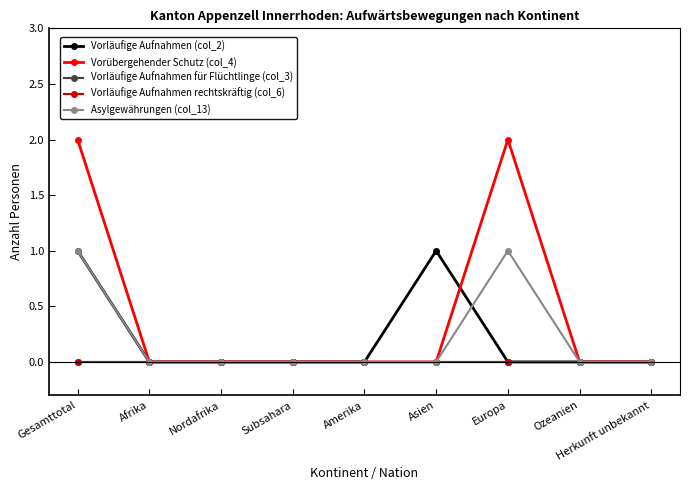

At which label does Asylgewährungen (col_13) reach its minimum?

Afrika